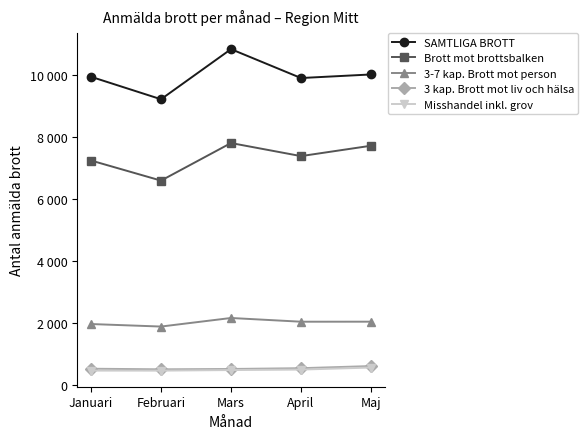

True or false: SAMTLIGA BROTT and Misshandel inkl. grov intersect in this chart.

False